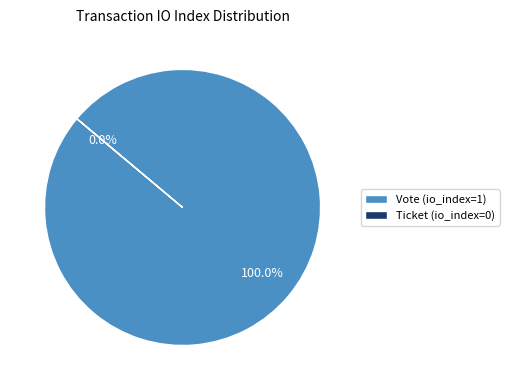

Is it true that Ticket (io_index=0) is 1% of the pie?

False